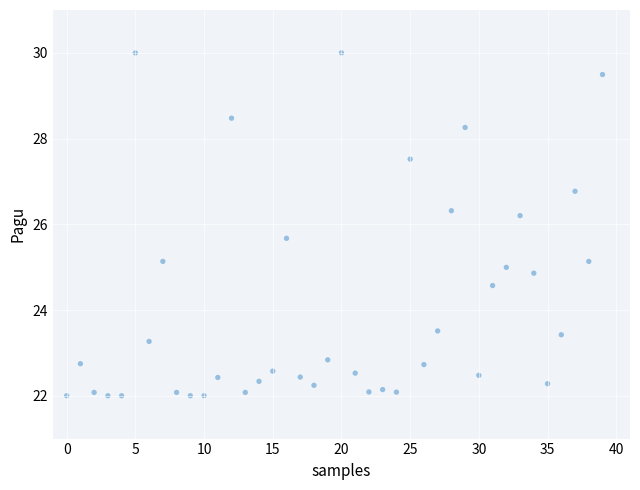

What is the range of Y values (max minus min)?

8.0